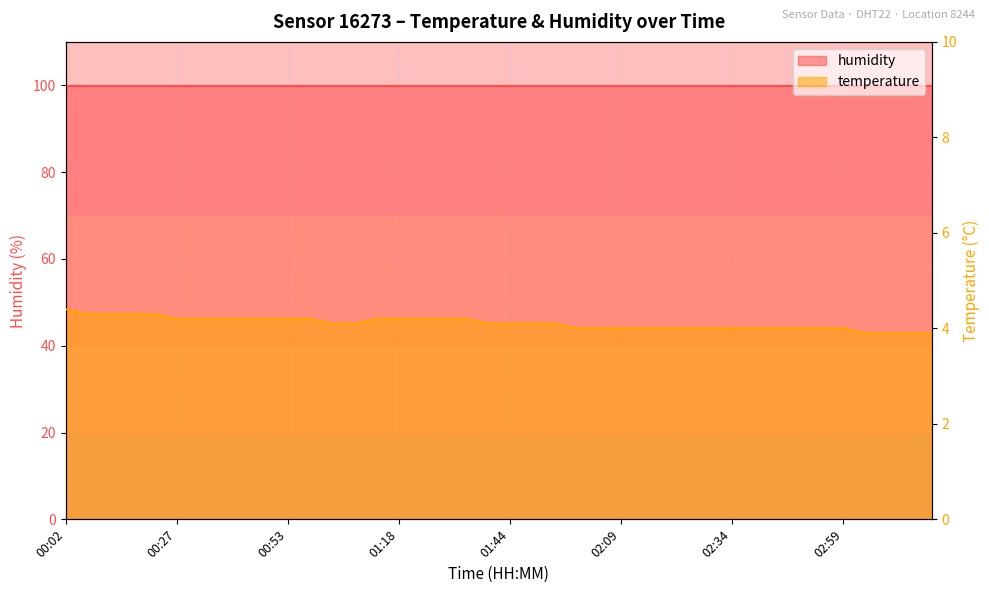

Read the value at 03:19.

3.9